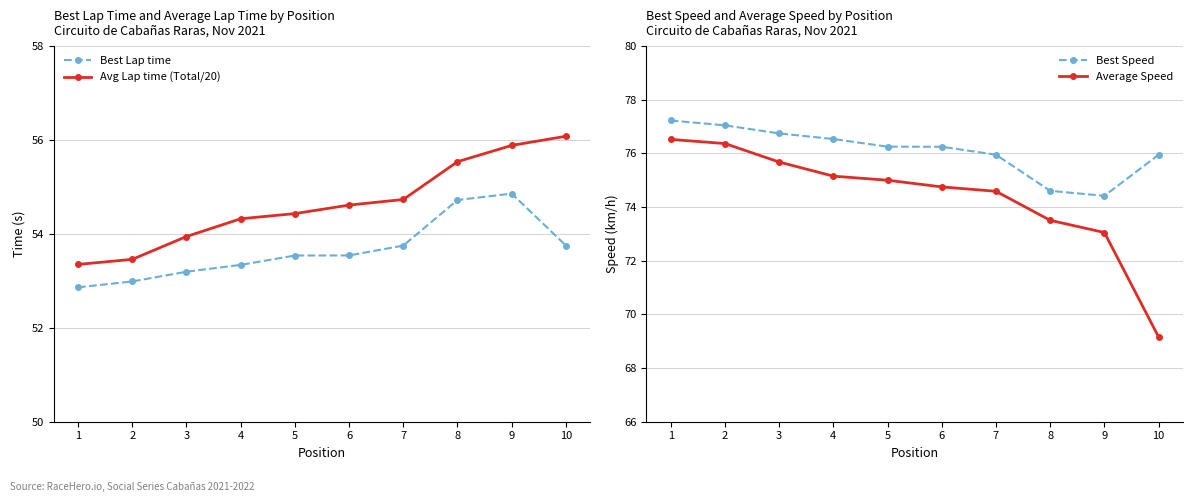

Where does the Average Speed series first go above 75?

1